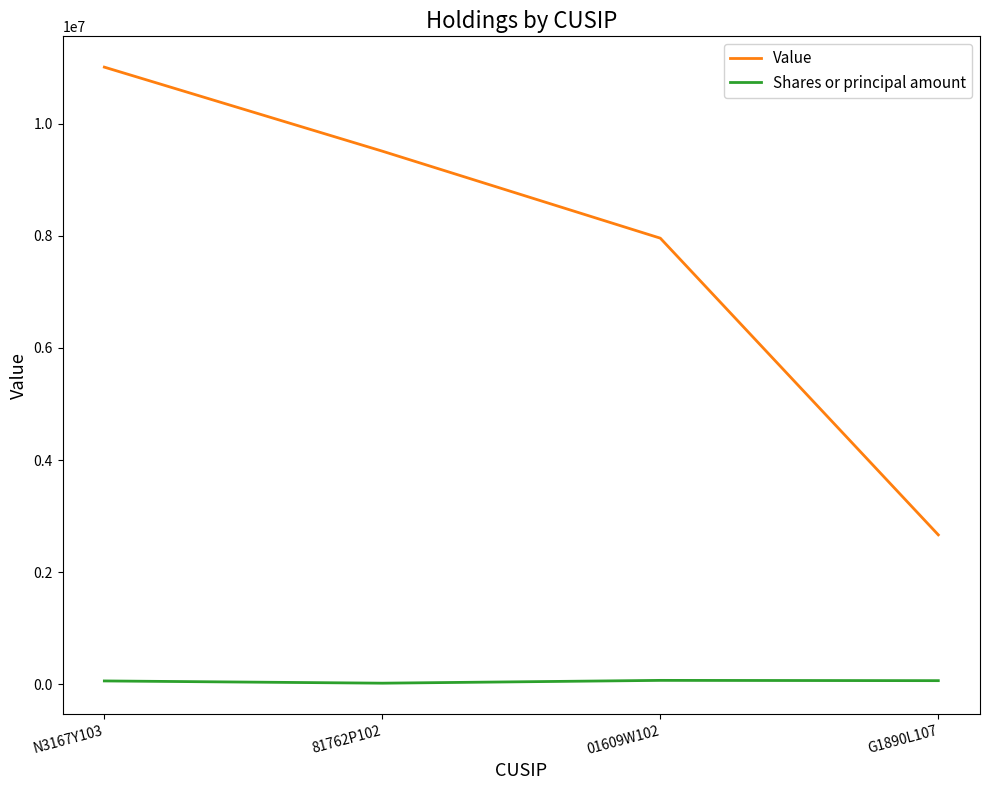

What is the minimum value shown in the chart?

20000